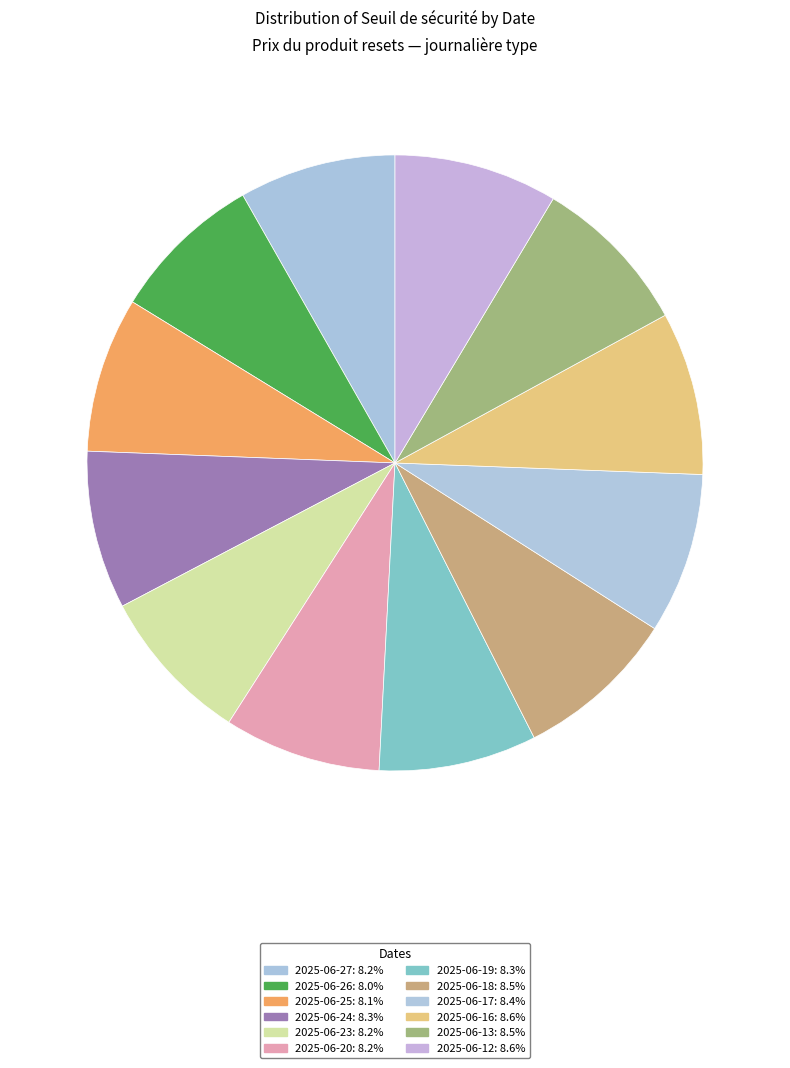

To the nearest percent, what is the average slice percentage?

8%